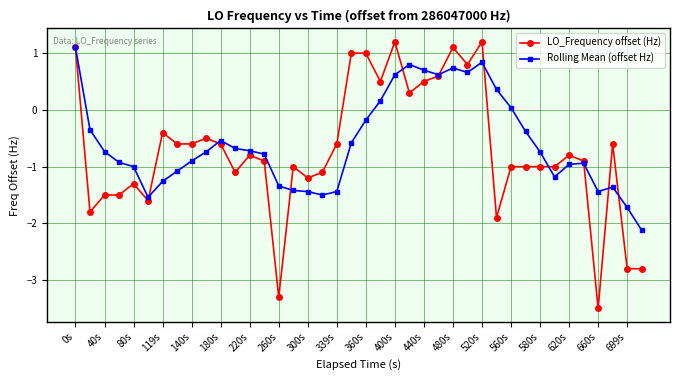

What is the value of the Rolling Mean (offset Hz) point at the 9th from the left?

-0.9